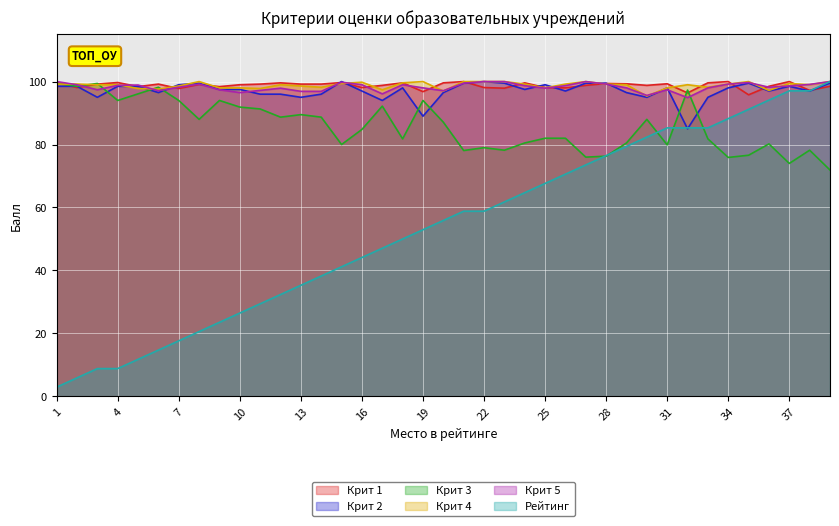

What is the value of the Рейтинг point at the 20th from the left?

55.9